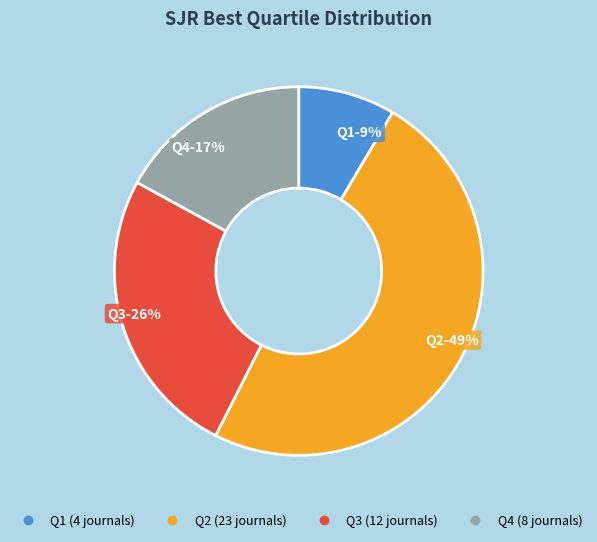

Which slice is the smallest?

Q1